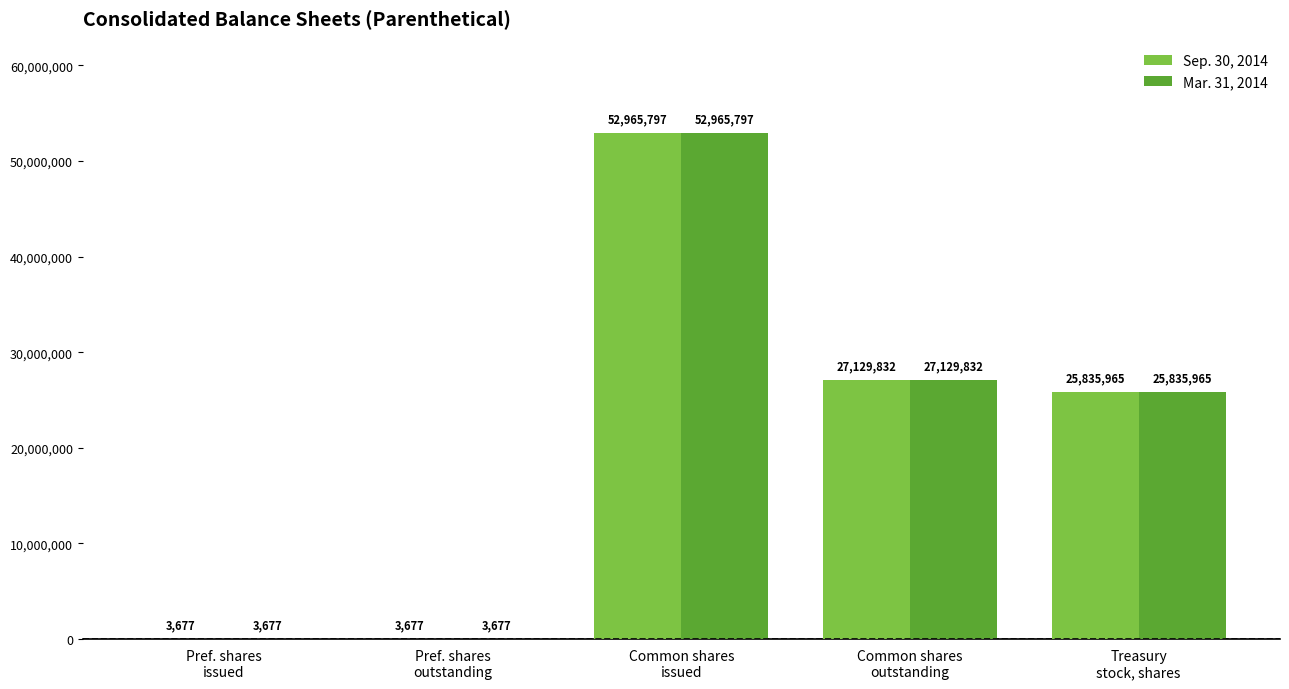

How many groups of bars are there?

5